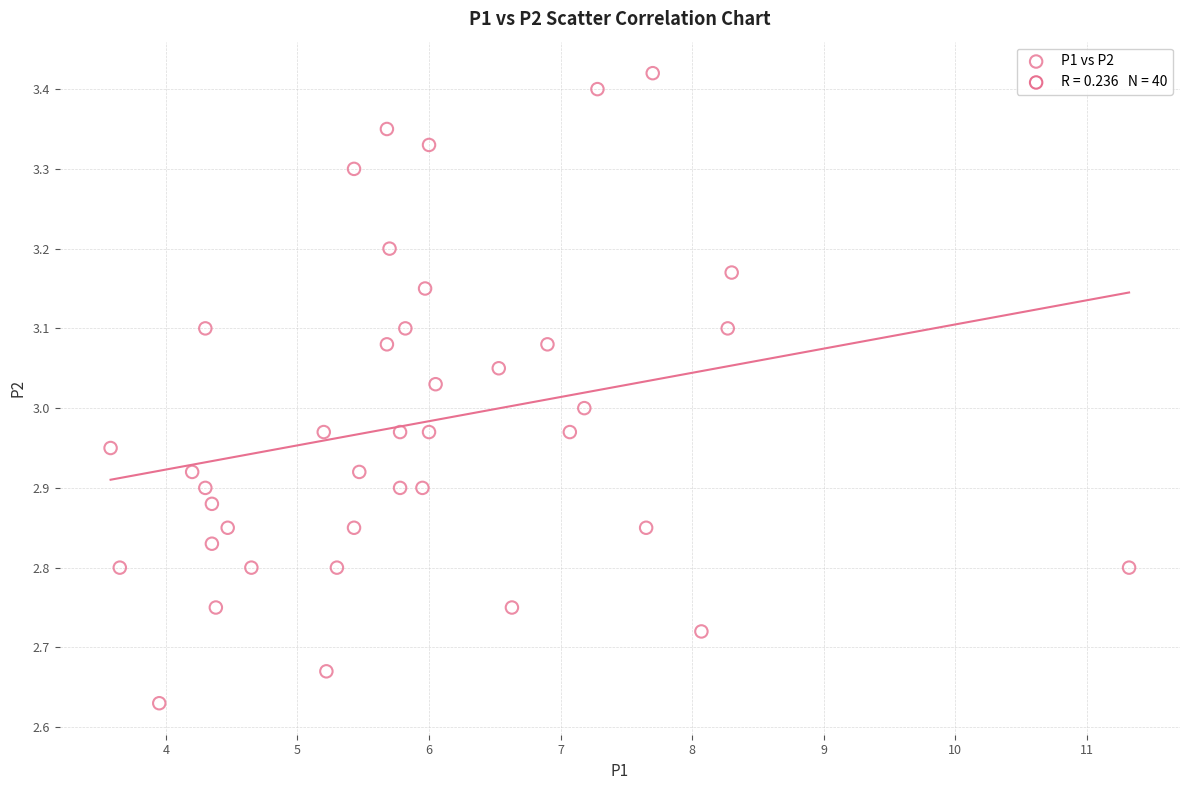

What is the range of X values (max minus min)?

7.7